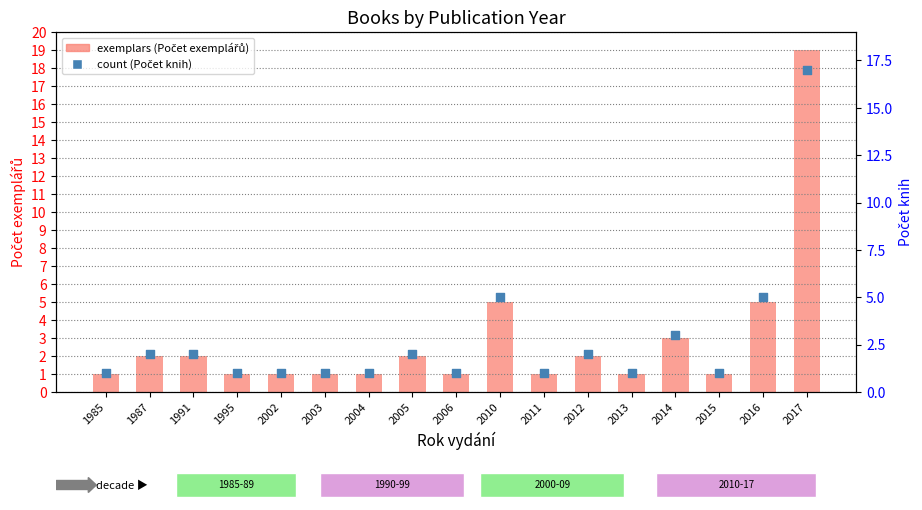

What is the total value across all series at 2011?

2